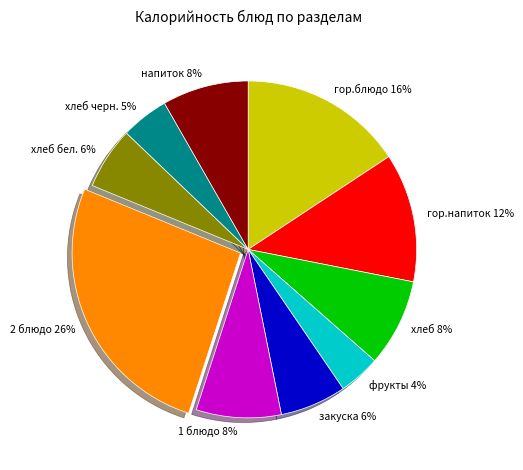

How many segments does this pie chart have?

10